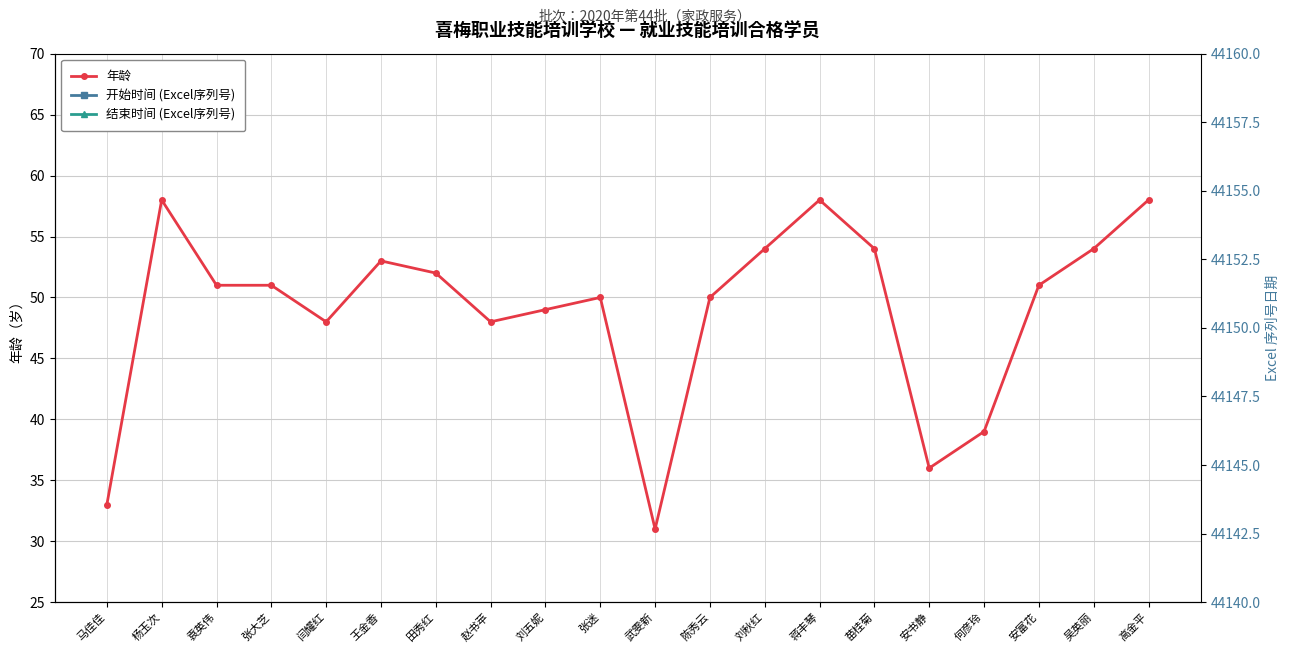

True or false: 开始时间 (Excel序列号) has more than 1 interior local peaks.

False